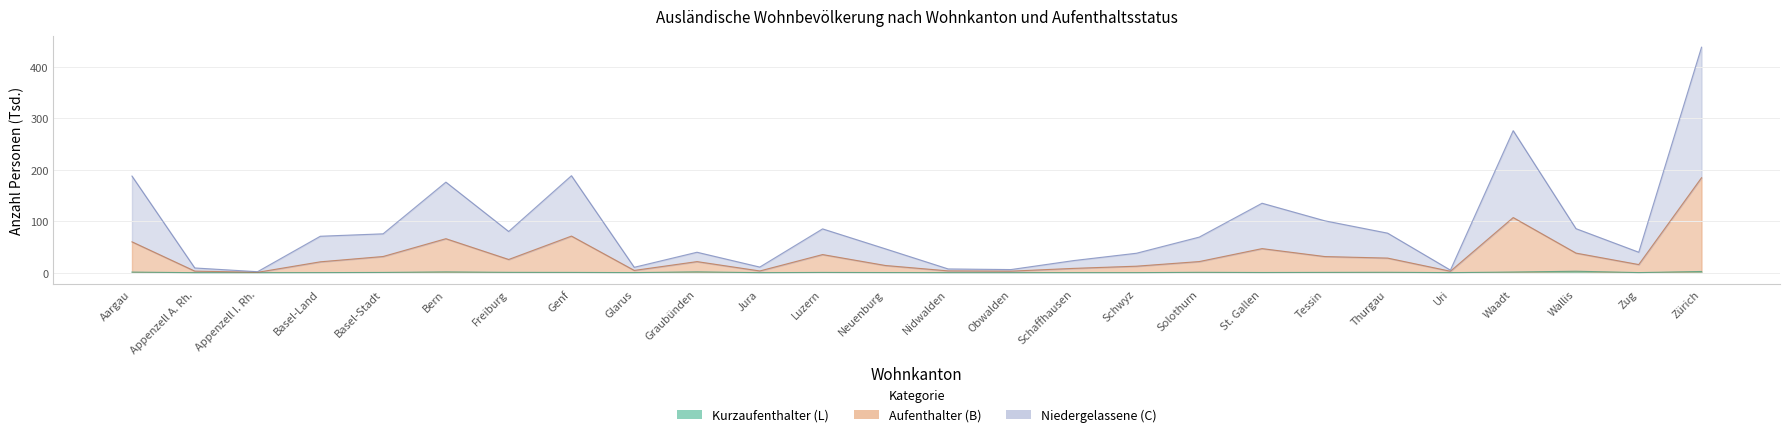

At how many categories does at least one series exceed 279?

1